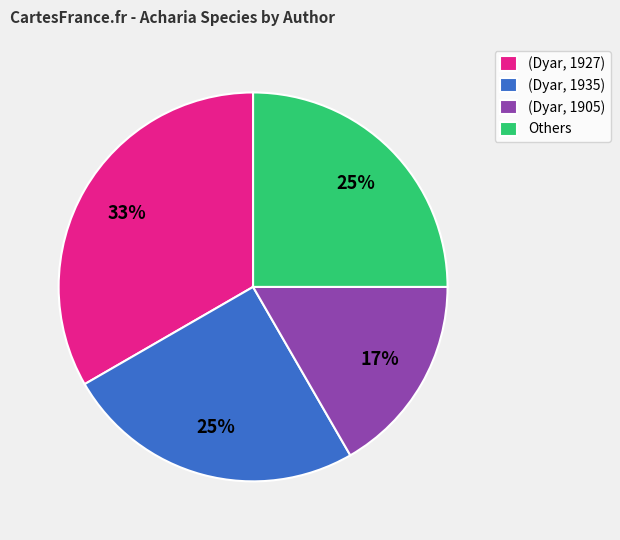

To the nearest percent, what is the difference between the (Dyar, 1935) and (Dyar, 1905) slice percentages?

8%